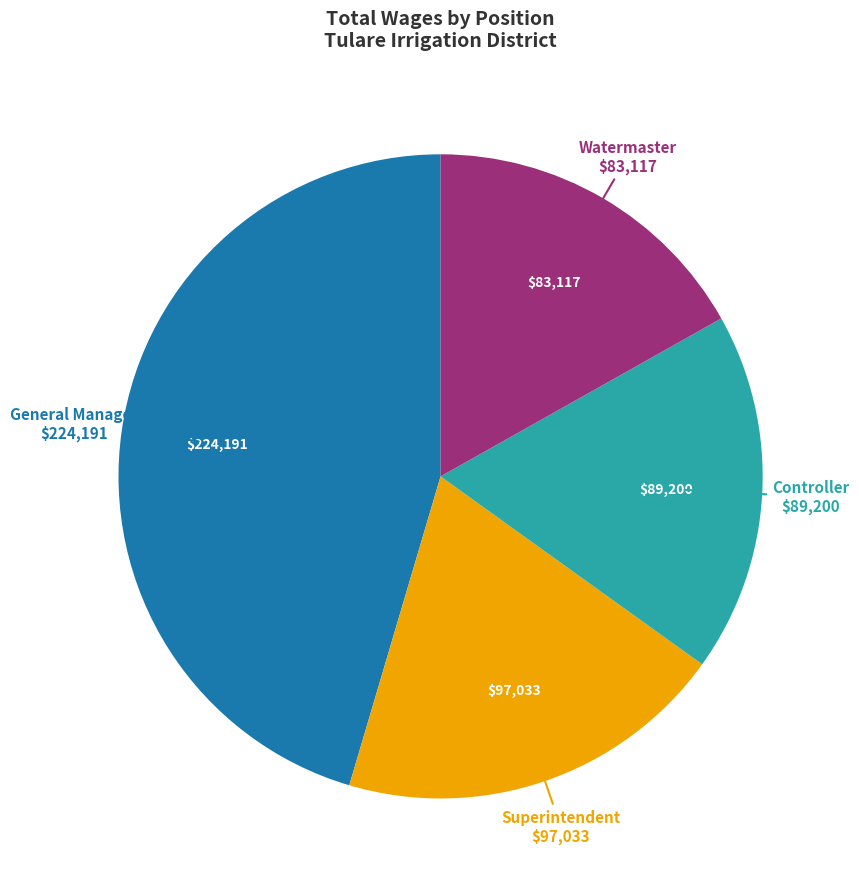

Does any single category account for the majority?

No